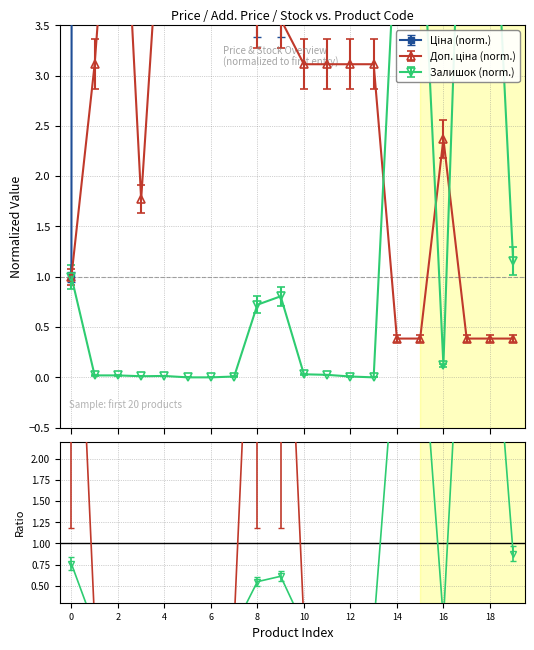

Which series has the widest spread of values?

Ціна